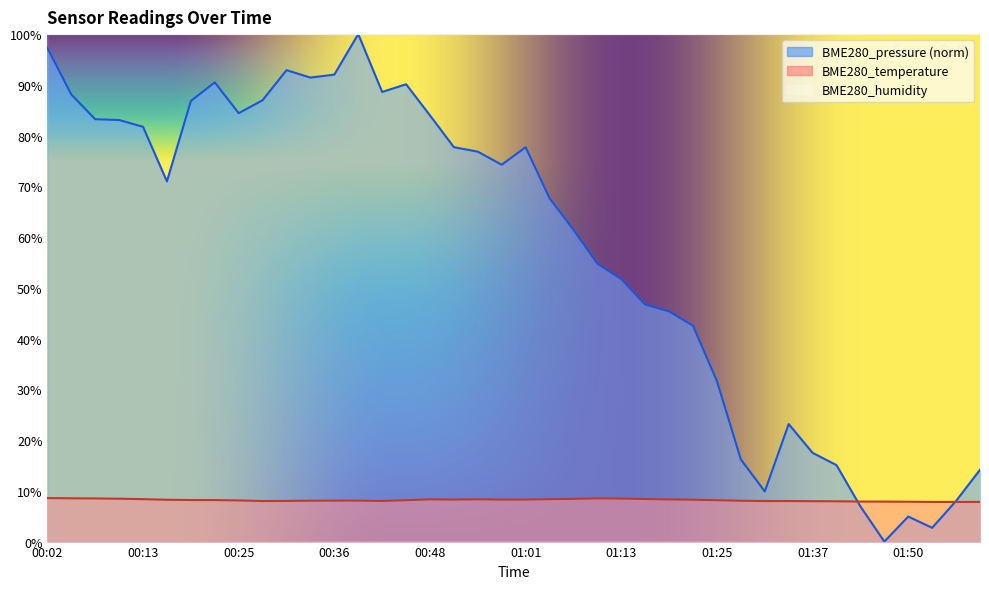

What is the maximum value for BME280_temperature?

8.6